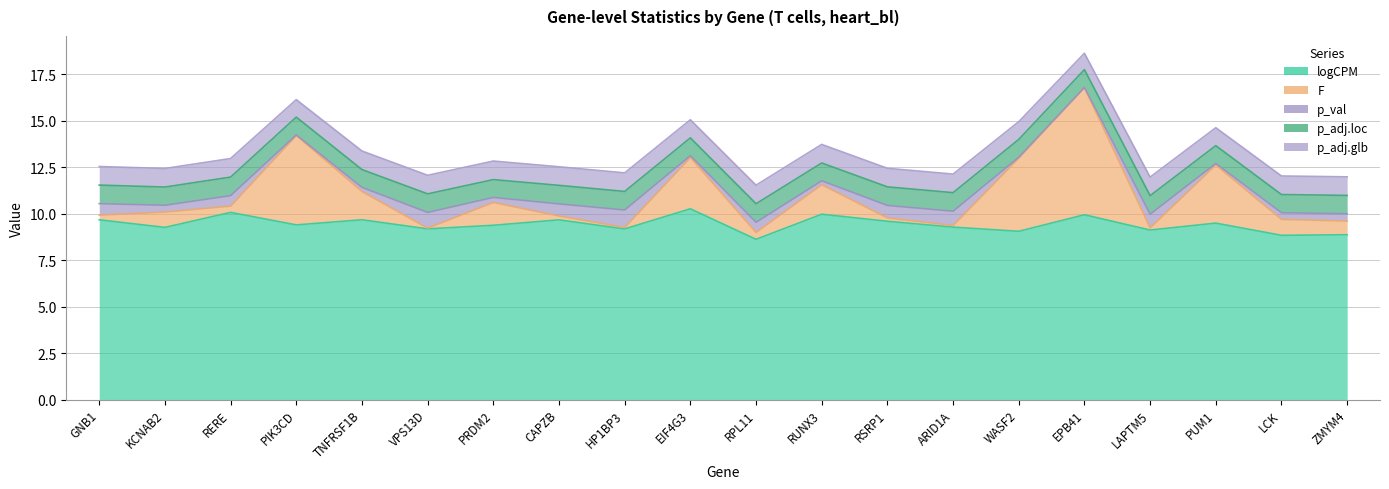

Which series has the widest spread of values?

F